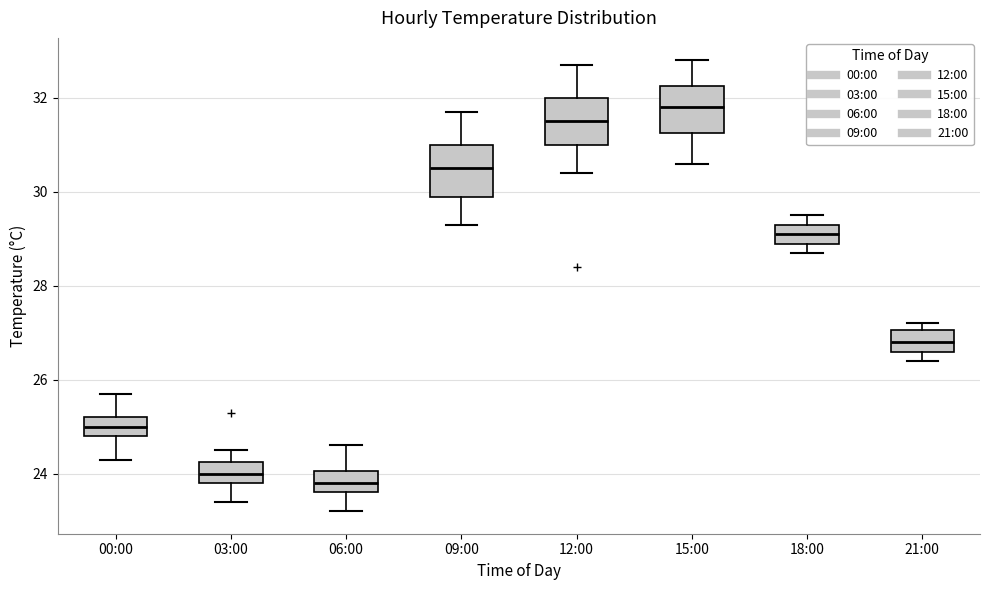

Which box's median line is the highest?

15:00